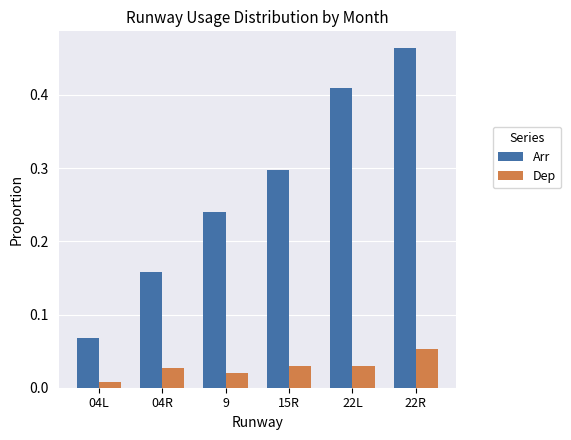

What is the label of the 6th bar from the left?

22R